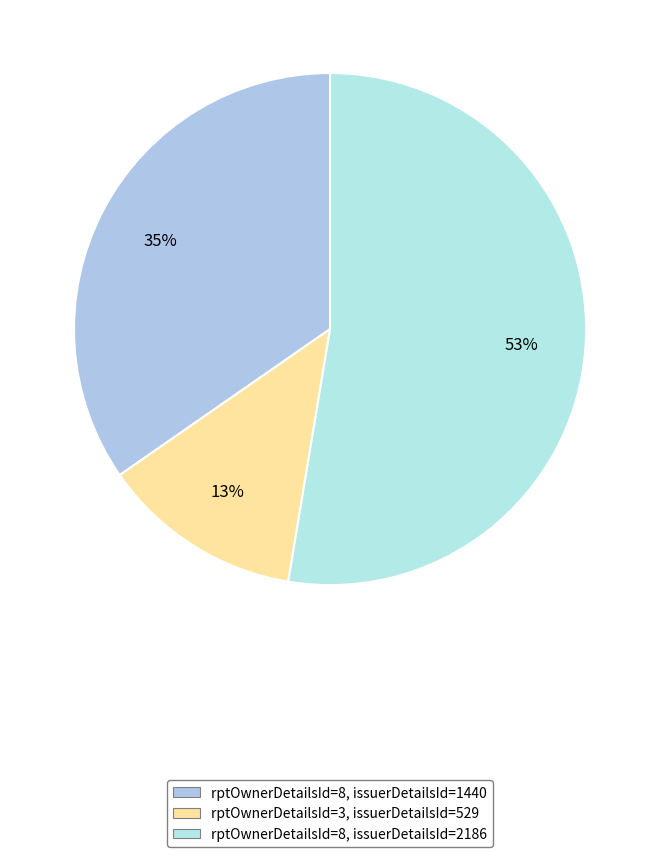

How many segments does this pie chart have?

3